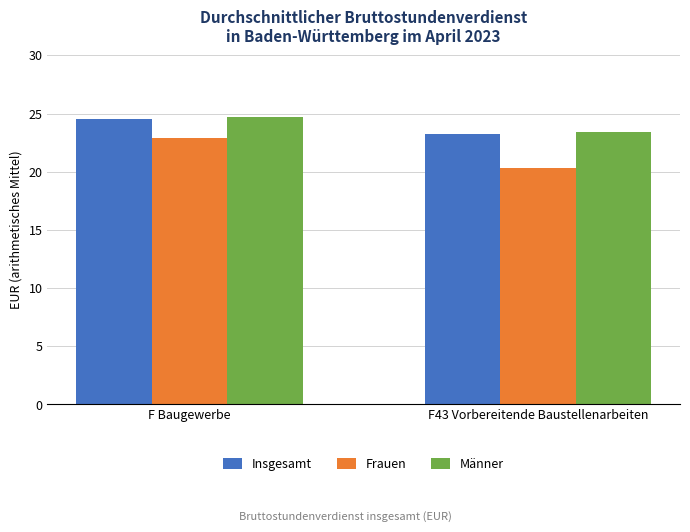

At which label is Insgesamt closest to 23?

F43 Vorbereitende Baustellenarbeiten